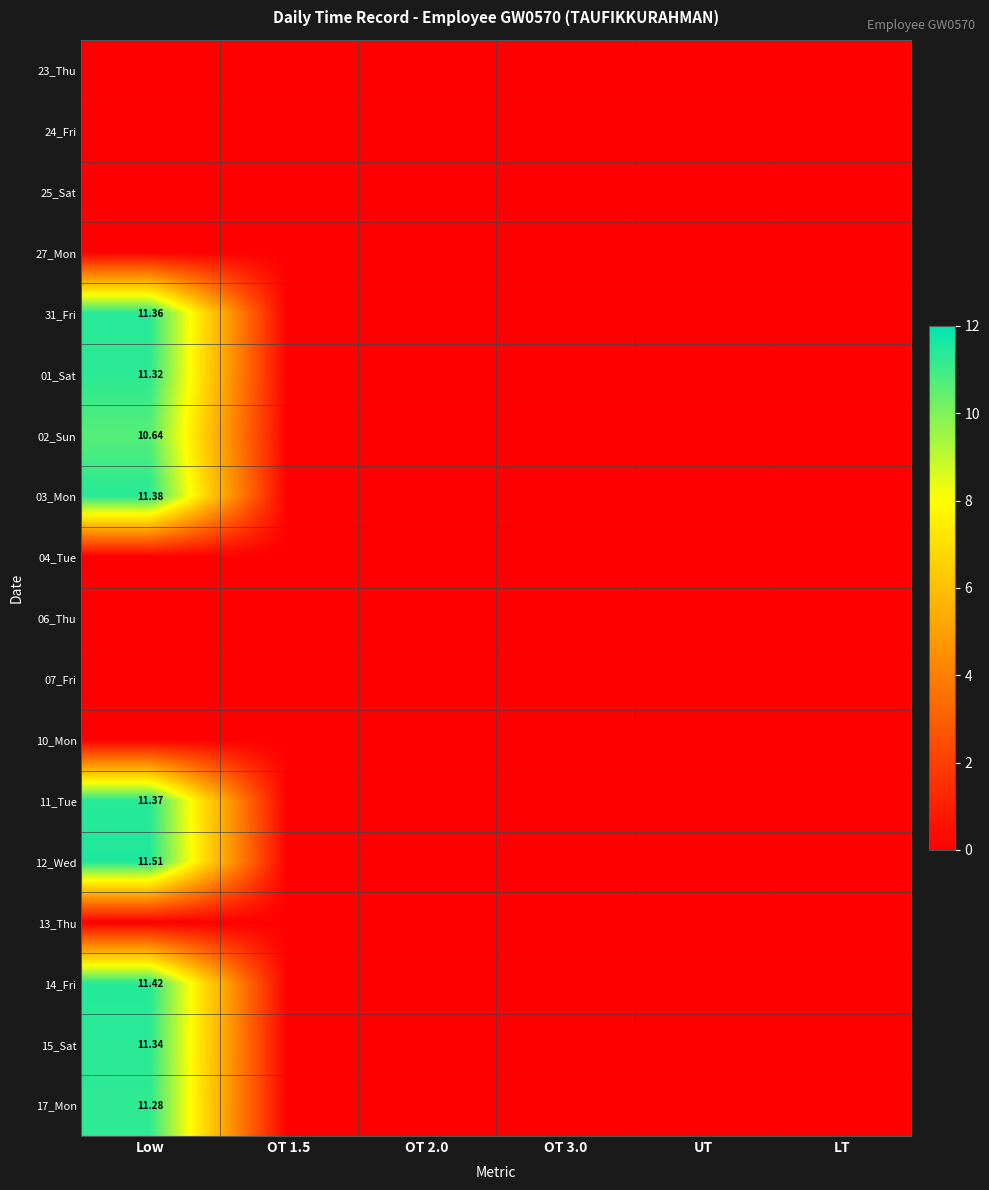

At which category is the sum across all series the highest?

Low